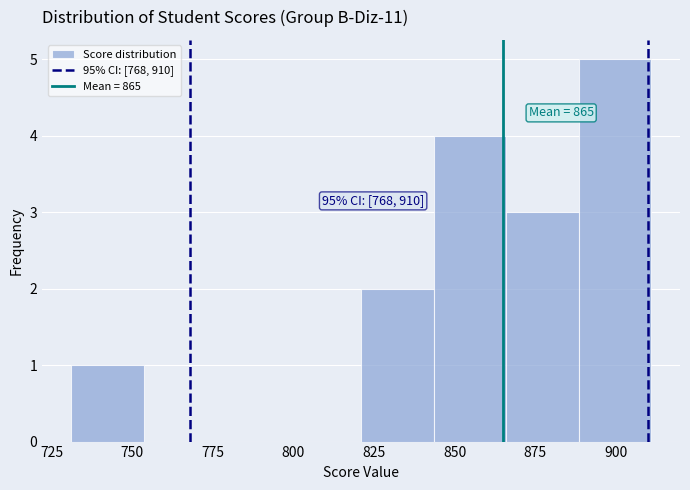

Which range on the x-axis has the tallest bar?

888.5 to 911.0